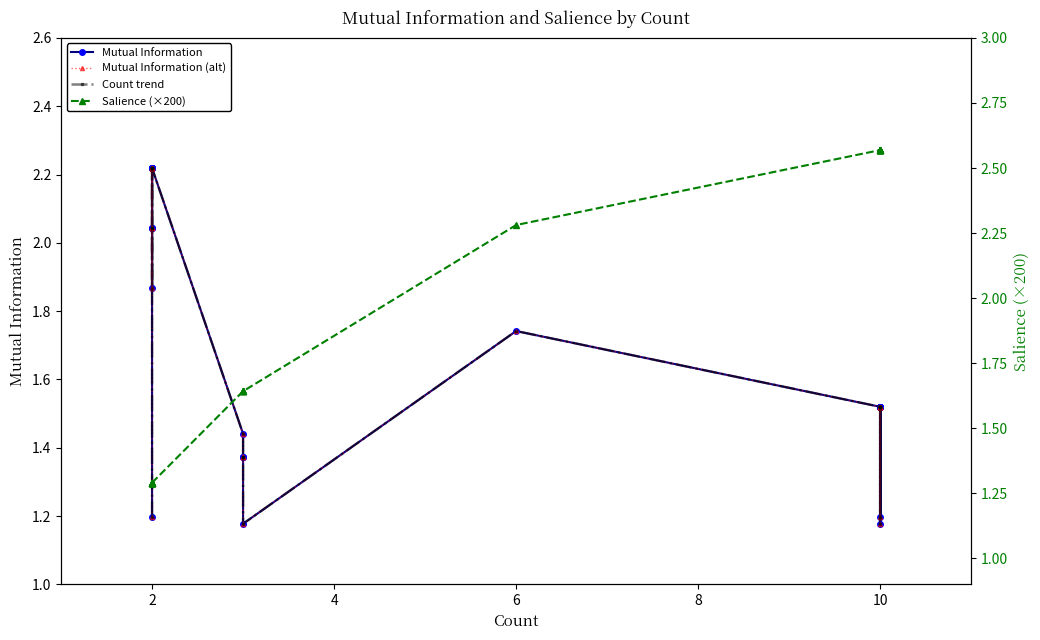

What are all the series names shown in the legend?

Mutual Information, Mutual Information (alt), Count trend, Salience (×200)